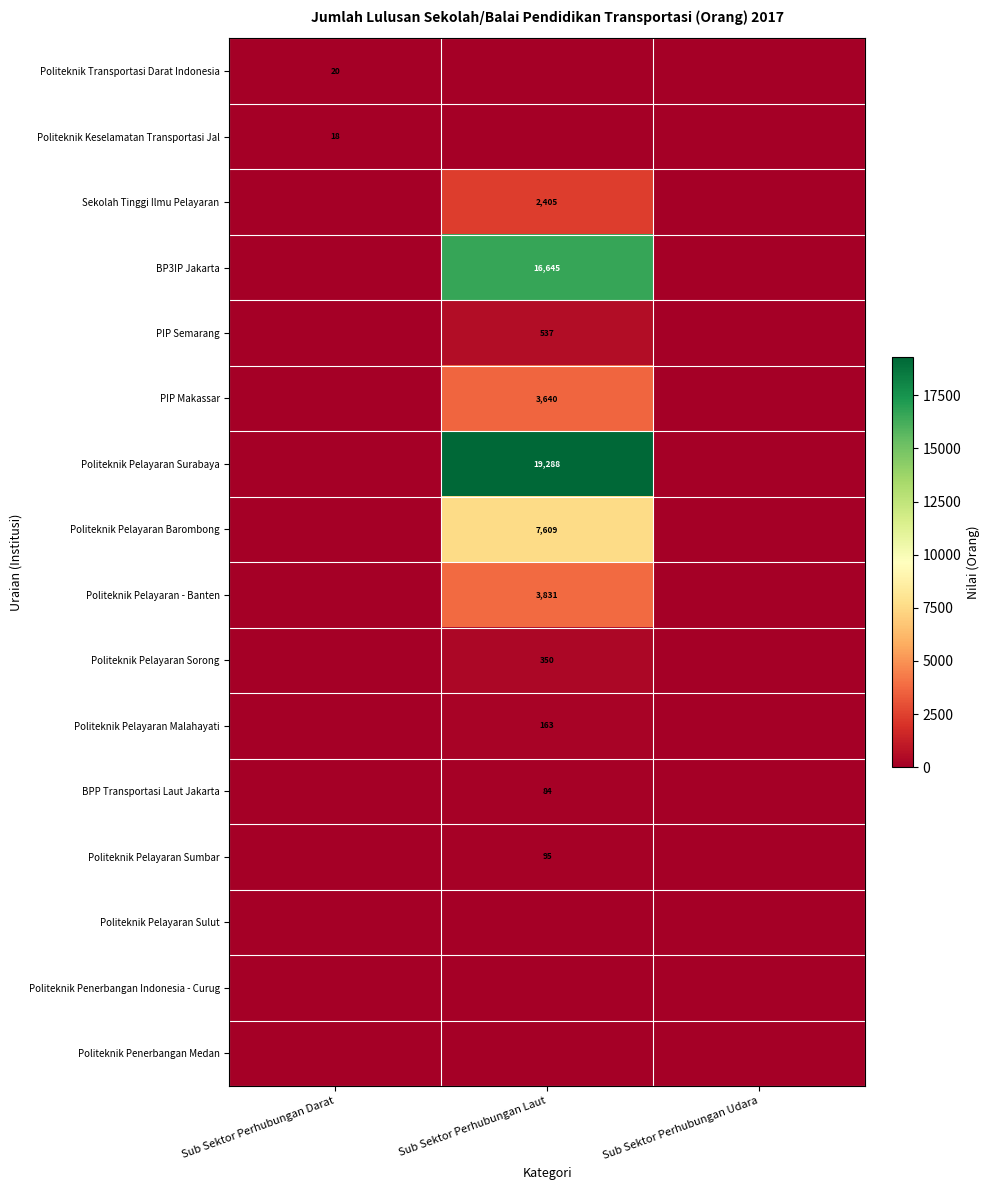

Is the value of Politeknik Pelayaran Malahayati at Sub Sektor Perhubungan Laut greater than the value of Politeknik Pelayaran Sorong at Sub Sektor Perhubungan Laut?

No